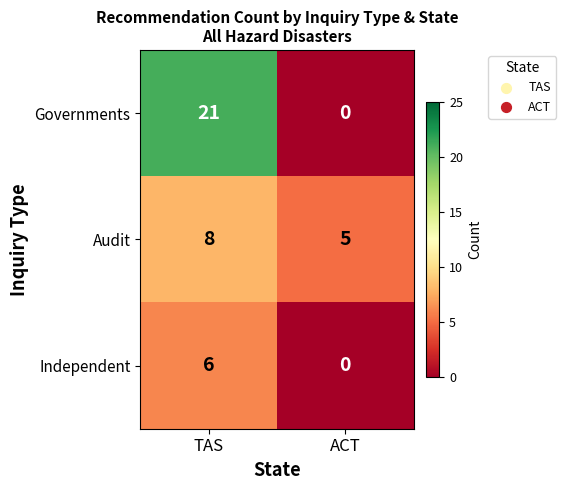

What is the sum of the Governments values at TAS and ACT?

21